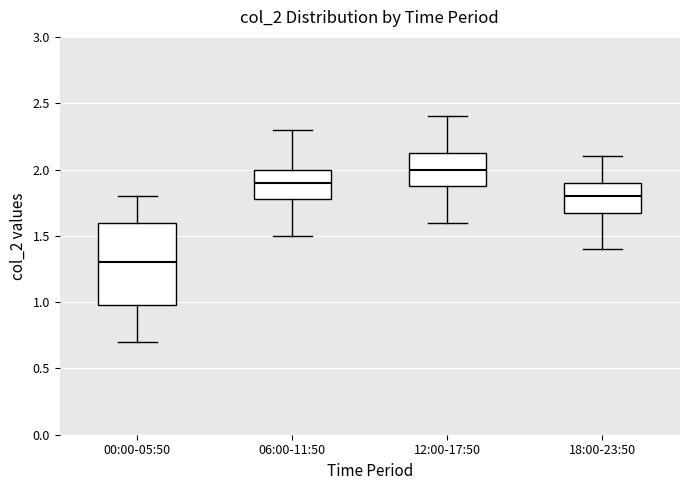

Reading left to right, read every box against the y-axis: the position of its median line, the range the box covers, and the ends of its whiskers. The values are not printed on the chart, so give them approximately, as read against the axis.

00:00-05:50: median 1.30, box 1.00 to 1.60, whiskers 0.70 to 1.80
06:00-11:50: median 1.90, box 1.80 to 2.00, whiskers 1.50 to 2.30
12:00-17:50: median 2.00, box 1.90 to 2.15, whiskers 1.60 to 2.40
18:00-23:50: median 1.80, box 1.70 to 1.90, whiskers 1.40 to 2.10